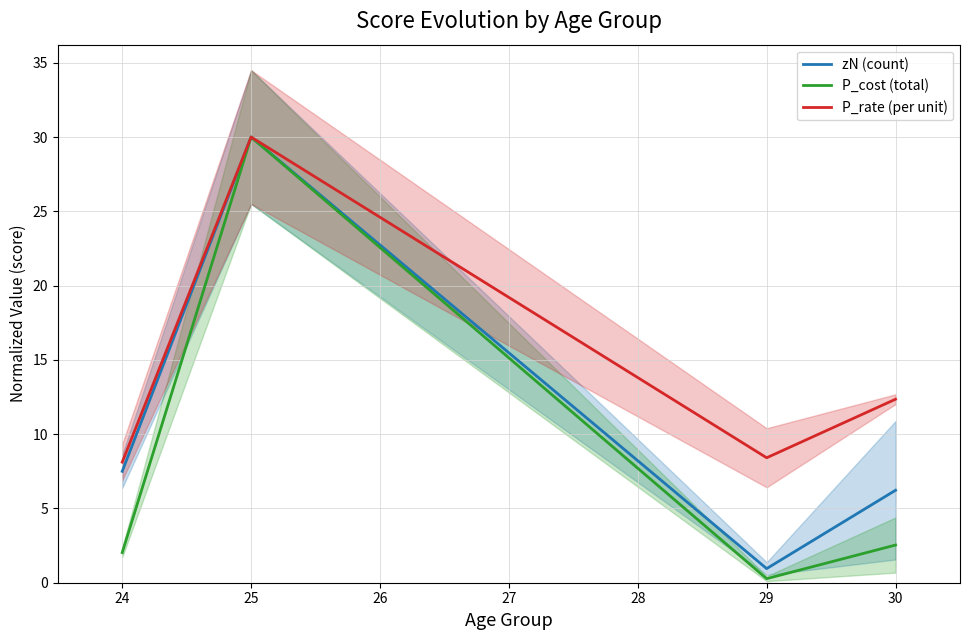

Where does the zN (count) series first go above 7?

24